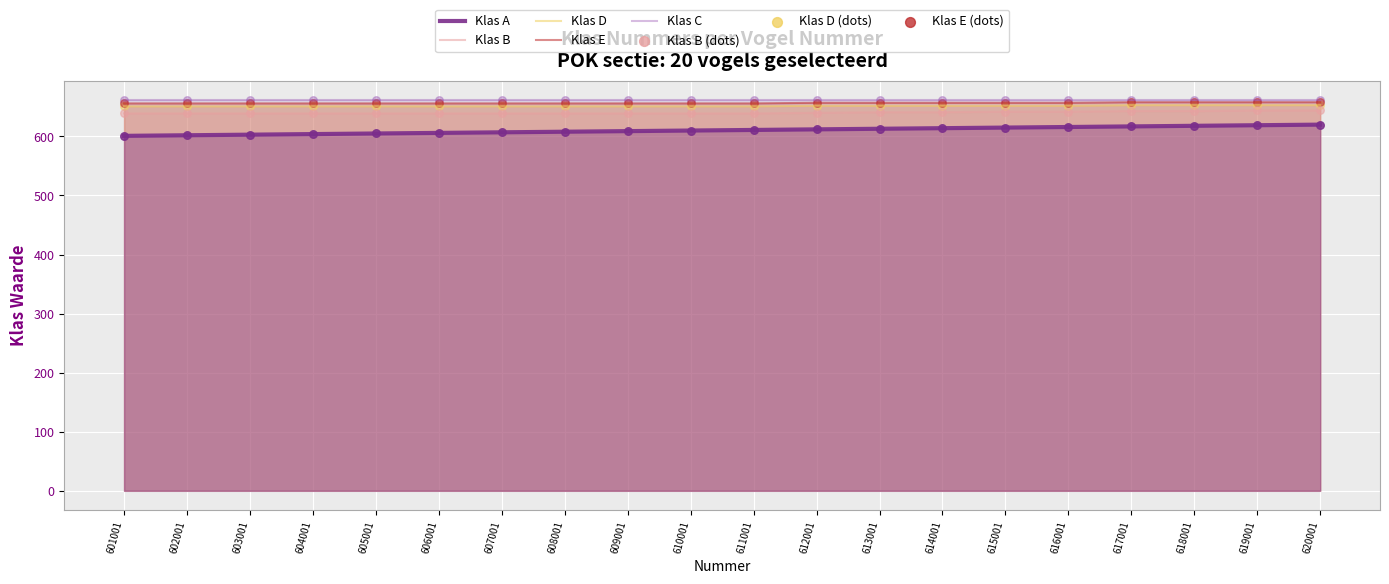

Which series reaches the maximum Y coordinate?

Klas C